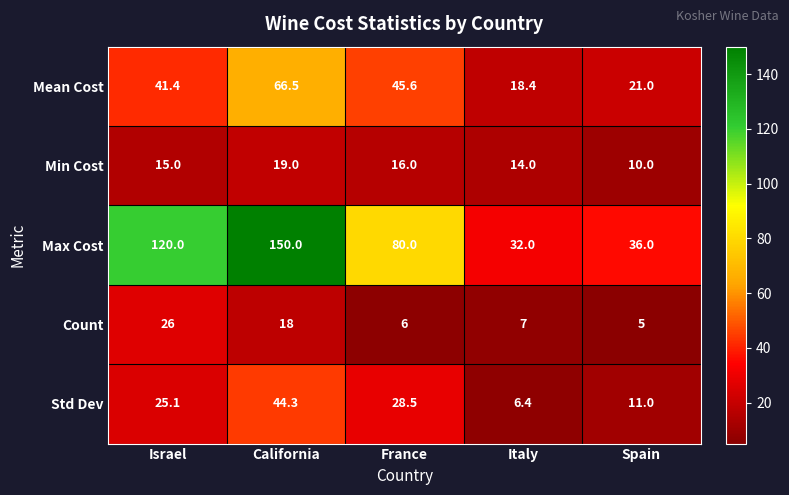

Is it true that Min Cost equals 14.0 at Italy?

True